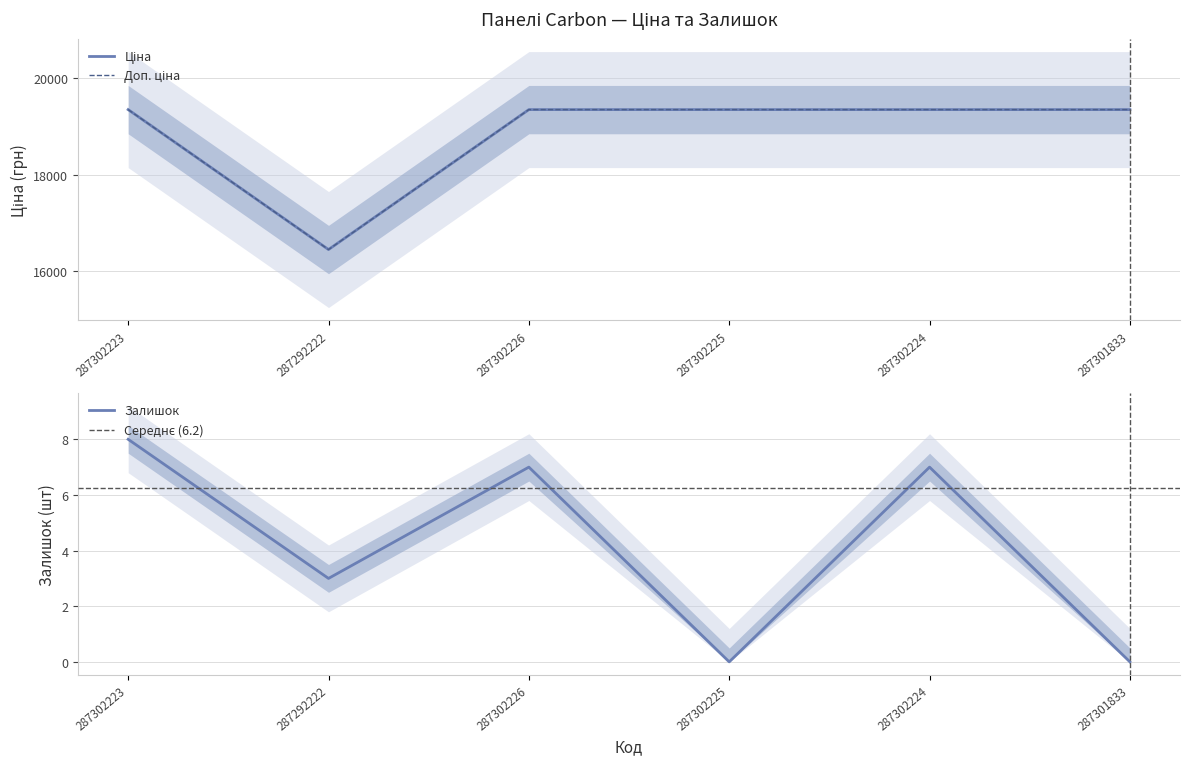

What is the label of the 2nd point from the left?

287292222